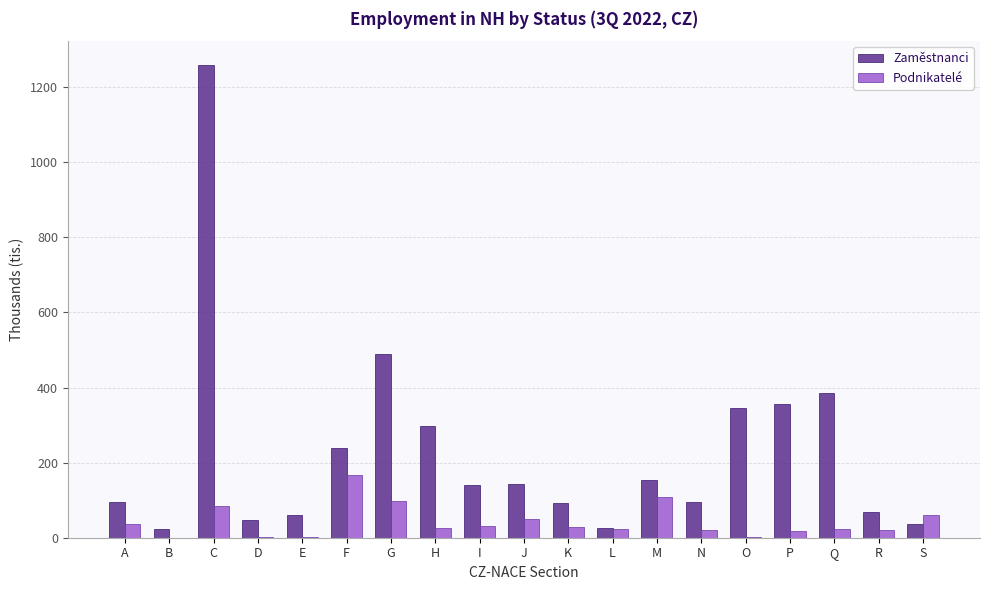

What is the maximum value shown in the chart?

1259.2